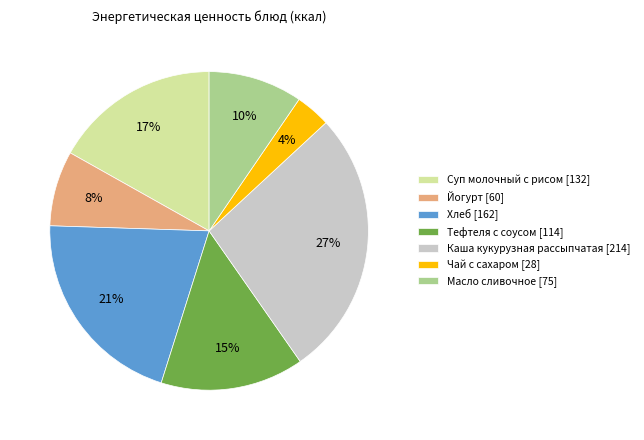

Is it true that Чай с сахаром is 4% of the pie?

True